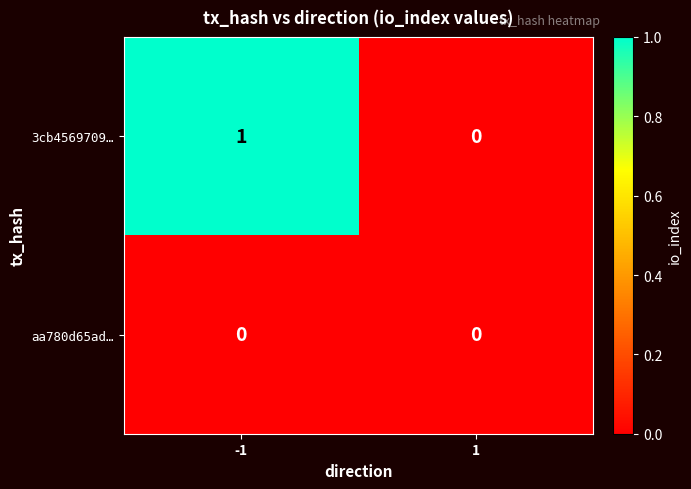

List the series in order of their overall mean, lowest first.

aa780d65ad…, 3cb4569709…